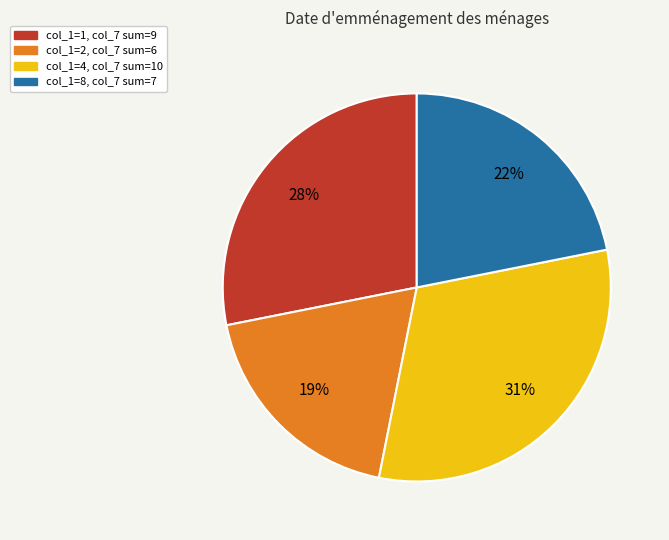

Does any single category account for the majority?

No